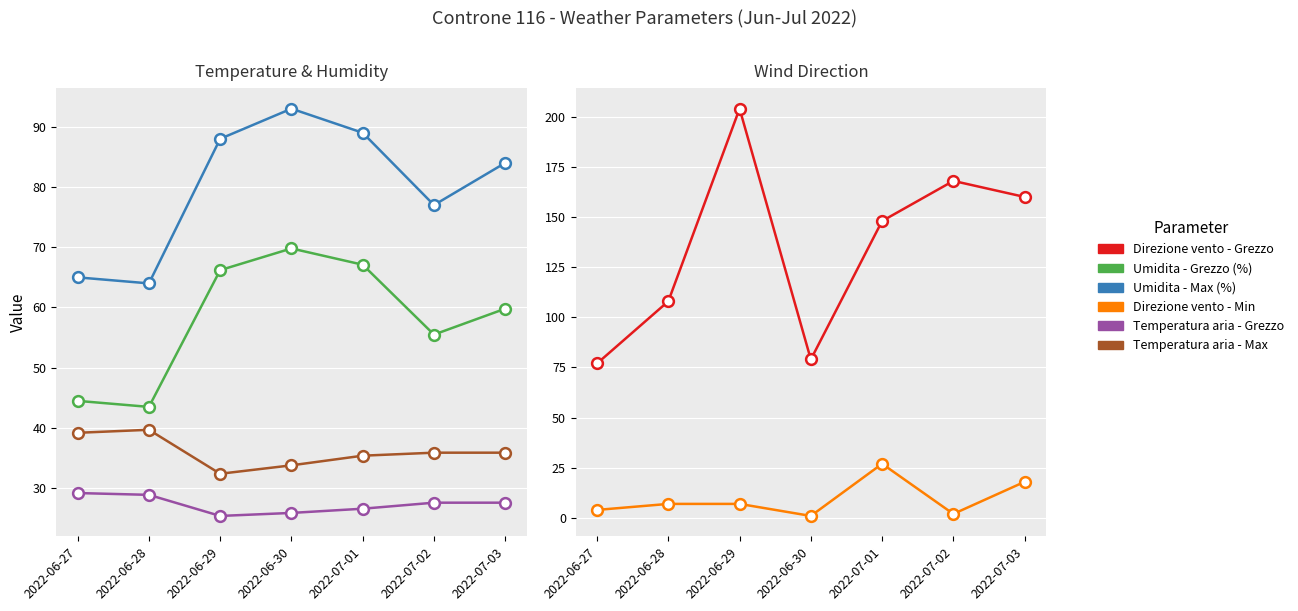

Which series reaches the minimum Y coordinate?

Direzione vento - Min